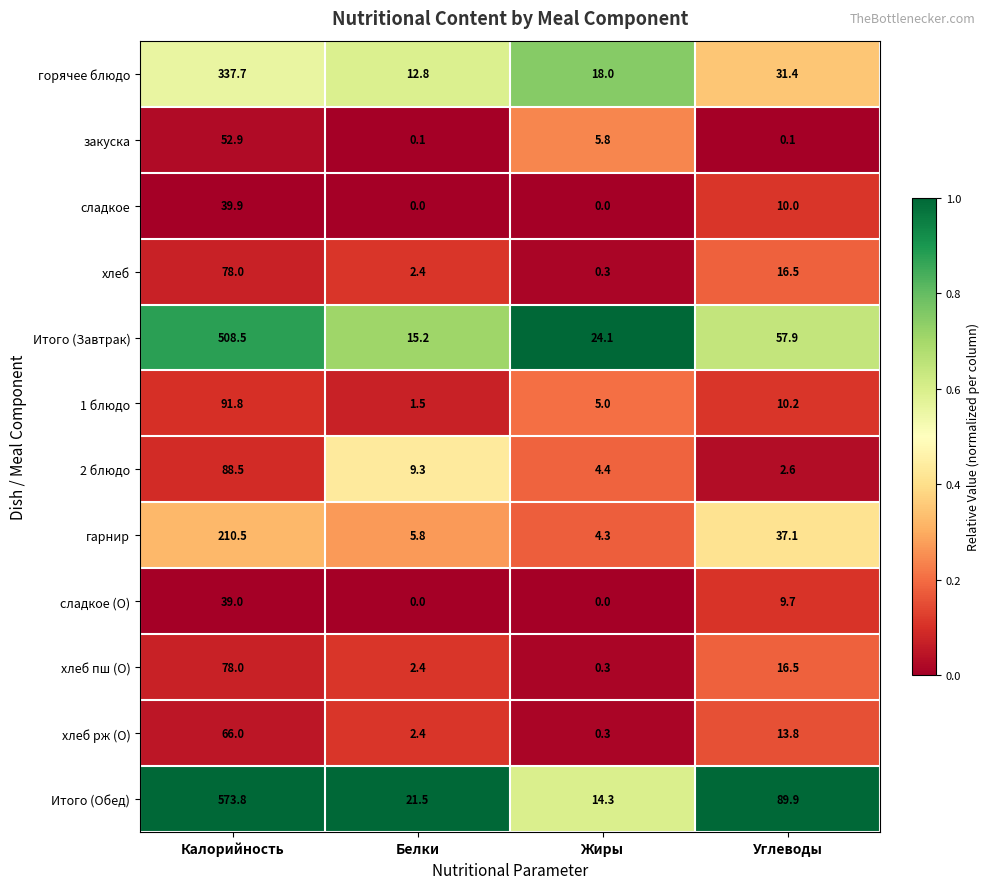

What is the average value of the Итого (Обед) series?

174.9